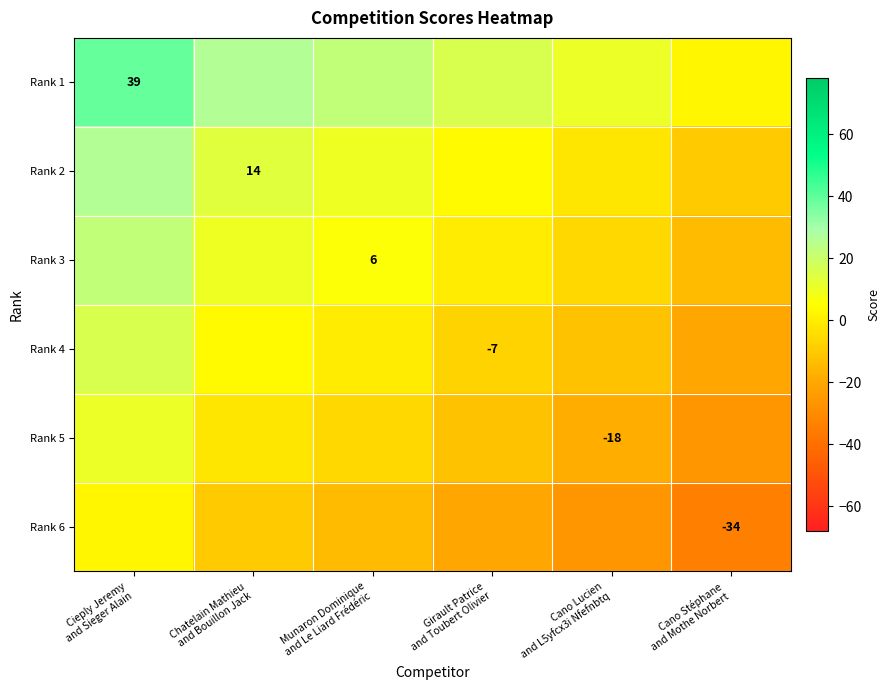

At which category is the sum across all series the highest?

Cieply Jeremy
and Sieger Alain